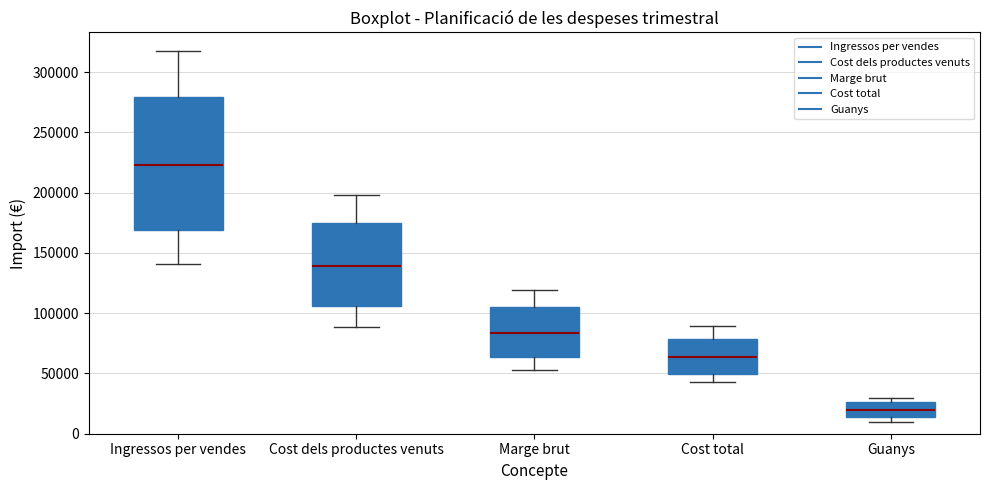

Reading left to right, read every box against the y-axis: the position of its median line, the range the box covers, and the ends of its whiskers. The values are not printed on the chart, so give them approximately, as read against the axis.

Ingressos per vendes: median 225000, box 170000 to 280000, whiskers 140000 to 320000
Cost dels productes venuts: median 140000, box 105000 to 175000, whiskers 90000 to 200000
Marge brut: median 85000, box 65000 to 105000, whiskers 55000 to 120000
Cost total: median 65000, box 50000 to 80000, whiskers 45000 to 90000
Guanys: median 20000, box 15000 to 25000, whiskers 10000 to 30000